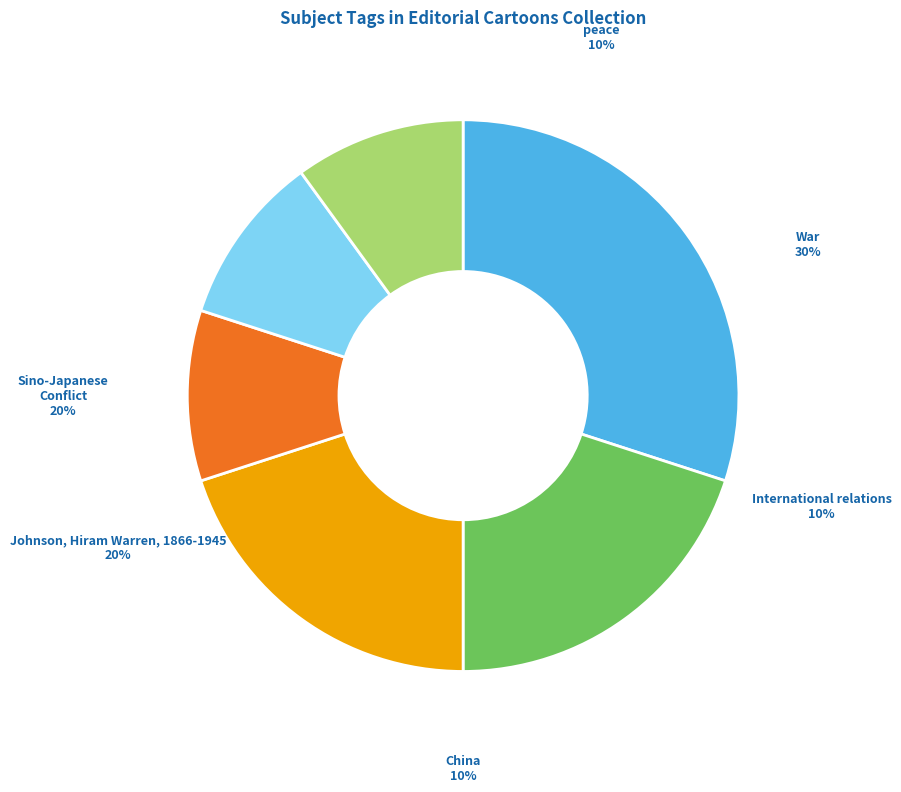

Count the number of slices in the pie.

6